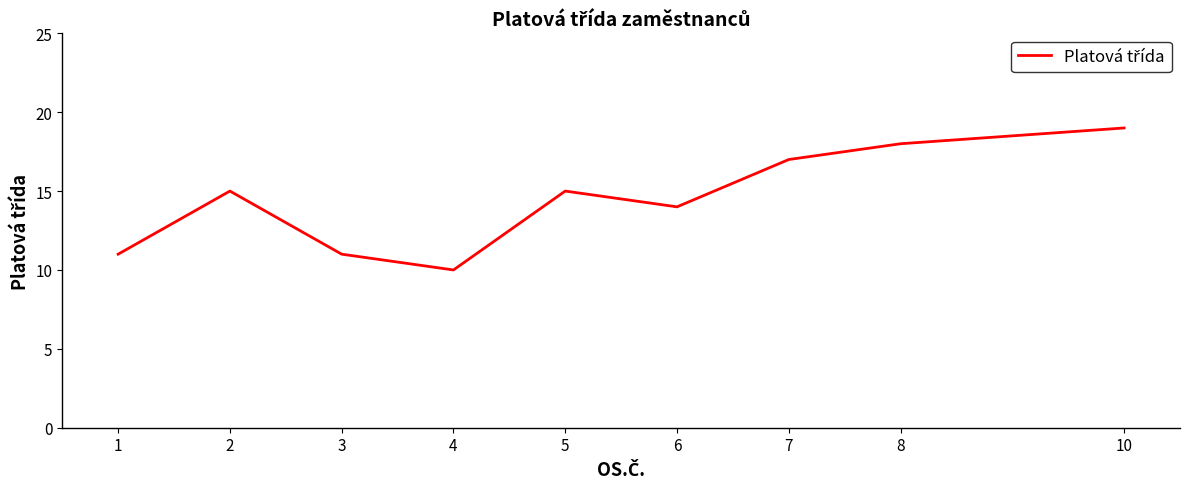

The chart shows a value of 17 at 4. True or false?

False